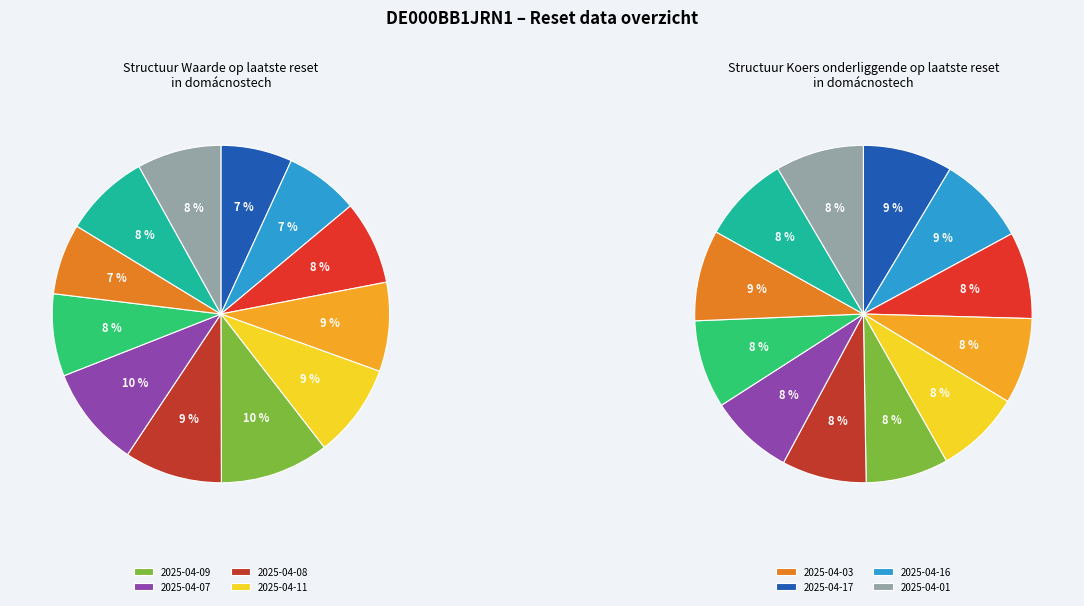

To the nearest percent, what is the difference between the largest and smallest slice percentages?

1%